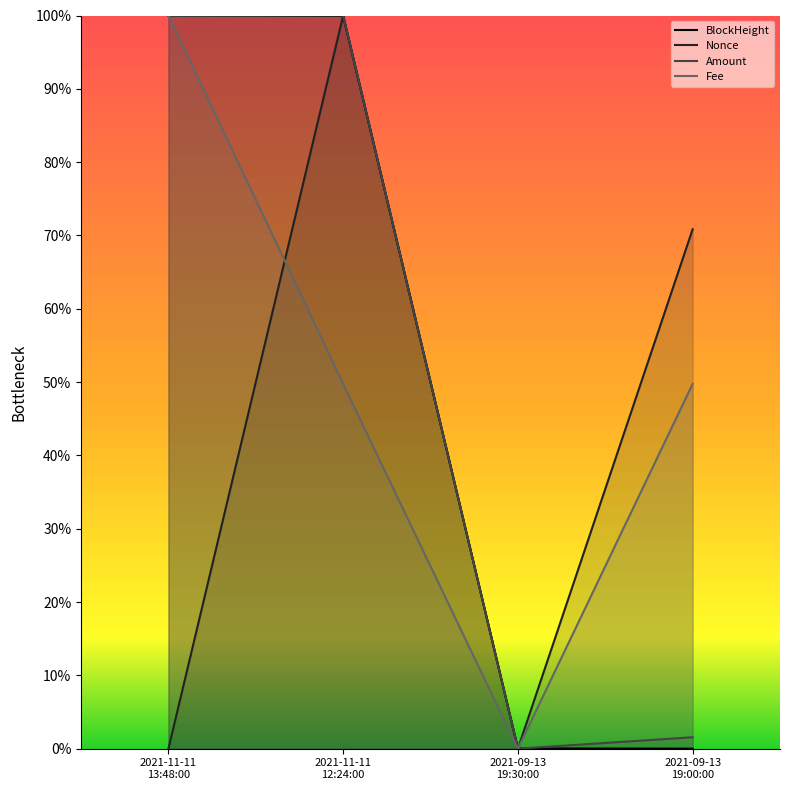

The Fee series shows 0.4 at 2021-09-13 19:30:00. True or false?

False